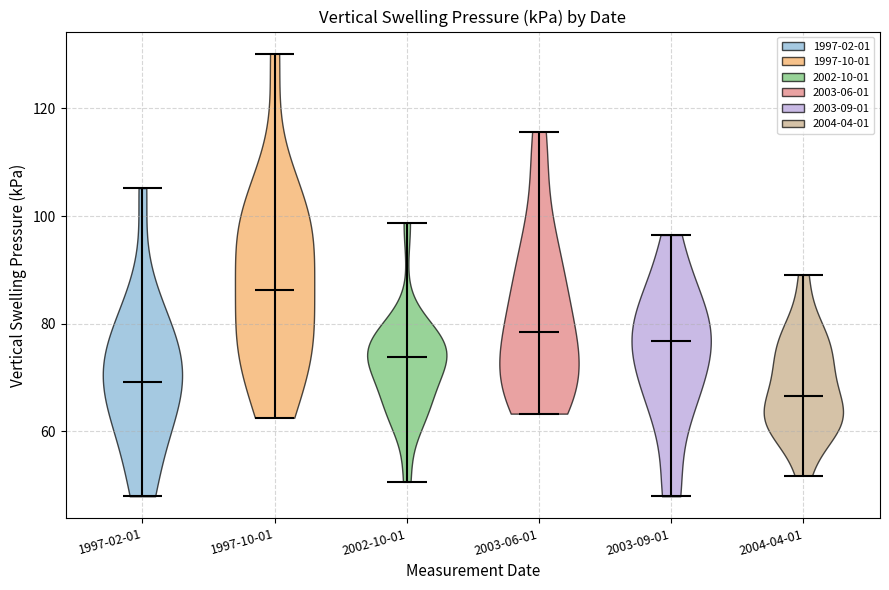

Reading left to right, read every violin against the y-axis: where its median line is, and the lowest and highest points it reaches. The values are not printed on the chart, so give them approximately, as read against the axis.

1997-02-01: median line 70, lowest point 48, highest point 106
1997-10-01: median line 86, lowest point 62, highest point 130
2002-10-01: median line 74, lowest point 50, highest point 98
2003-06-01: median line 78, lowest point 64, highest point 116
2003-09-01: median line 76, lowest point 48, highest point 96
2004-04-01: median line 66, lowest point 52, highest point 90